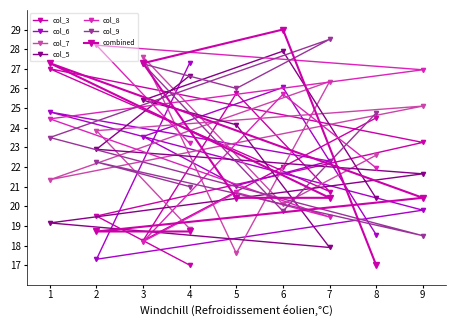

The value of col_3 at 7 is 30.5. True or false?

False